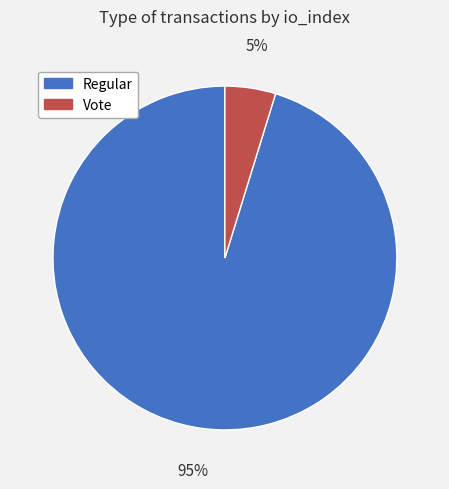

Is it true that Regular is 95% of the pie?

True